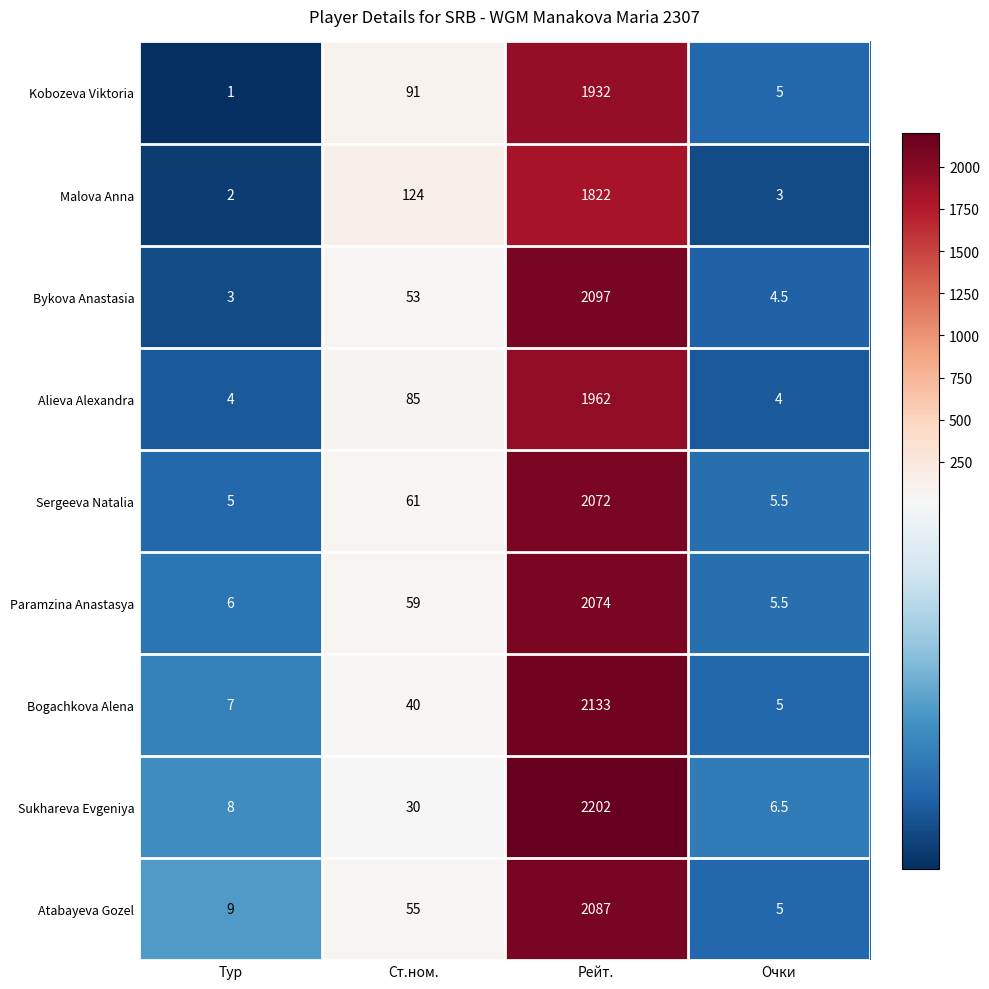

The Sukhareva Evgeniya series shows 8.0 at Тур. True or false?

True